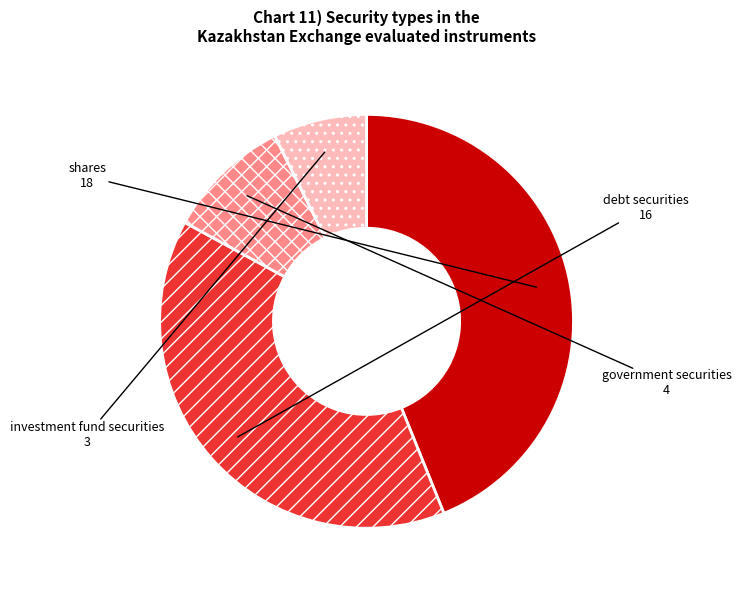

Do investment fund securities and shares together represent more than half of the pie?

Yes